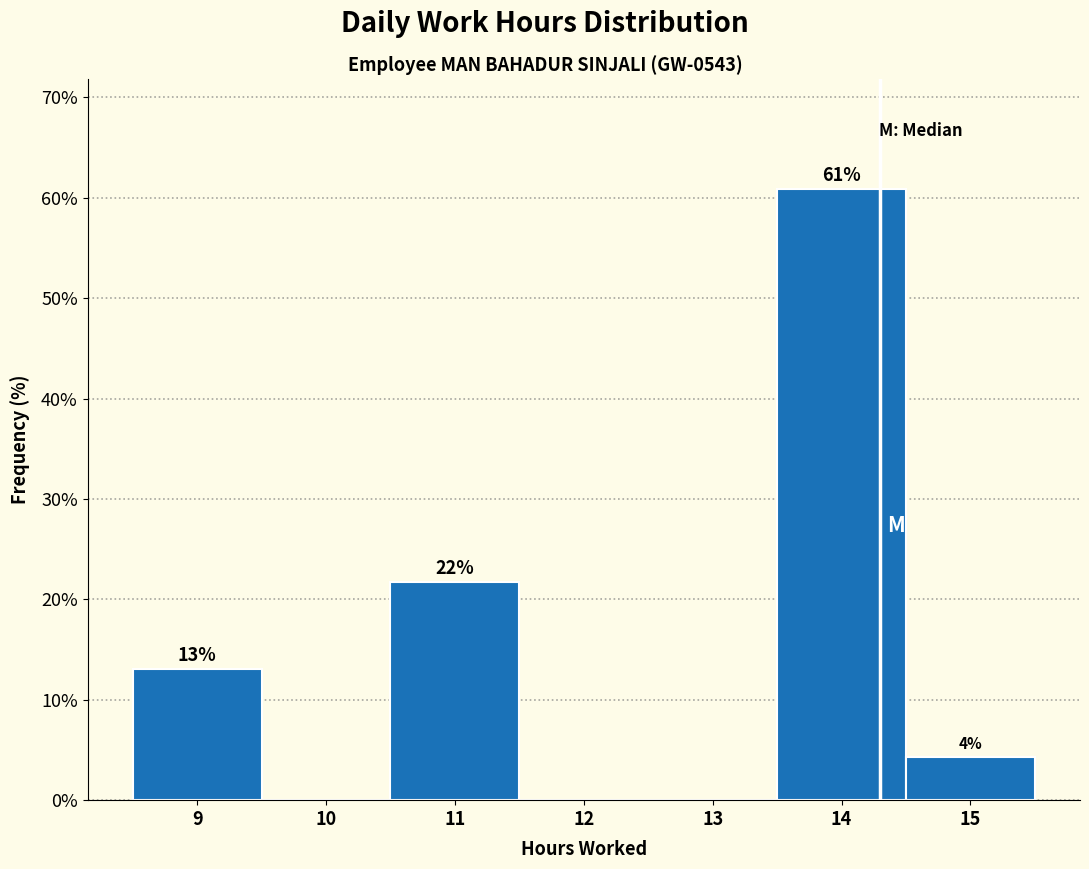

What is the maximum value shown in the chart?

60.9